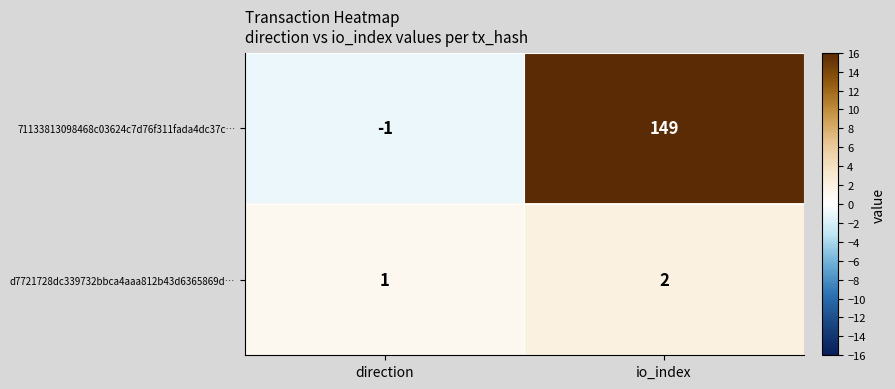

At which label does d7721728dc339732bbca4aaa812b43d6365869d… reach its peak?

io_index